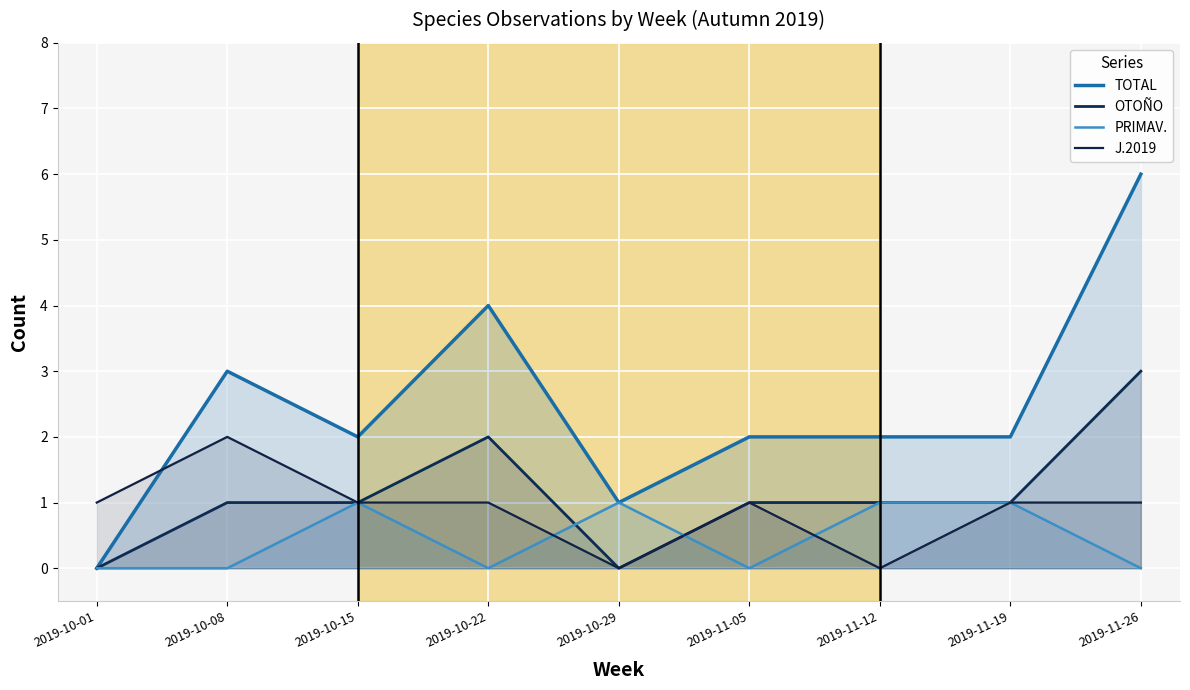

Is the value of OTOÑO at 2019-10-22 greater than the value of J.2019 at 2019-10-22?

Yes